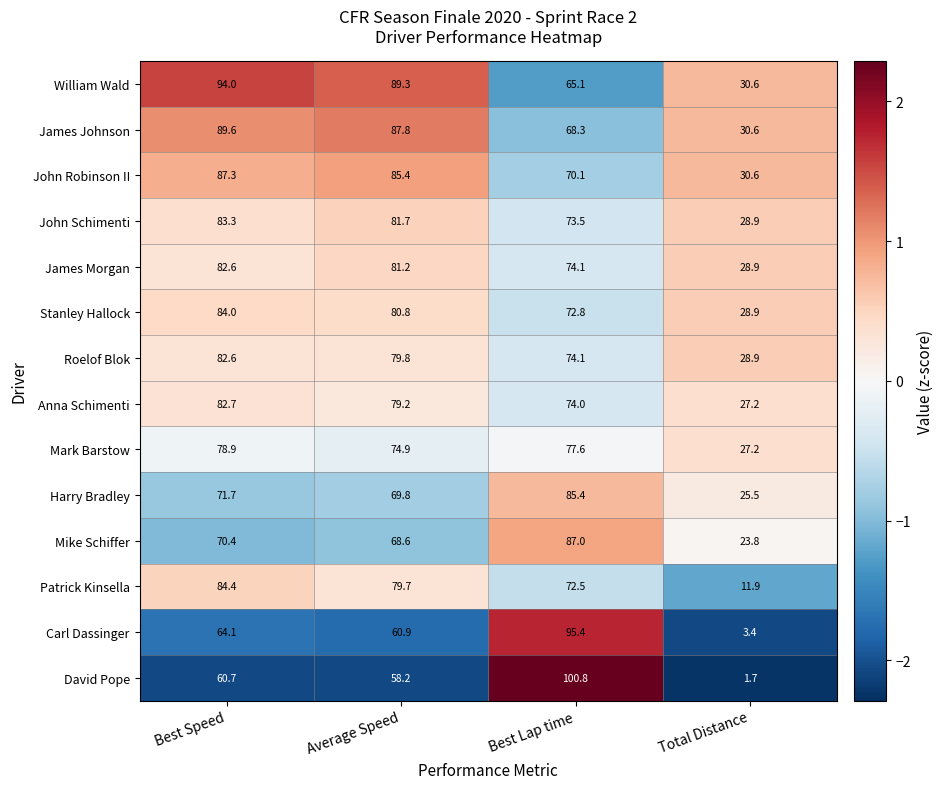

What is the average value of the Patrick Kinsella series?

62.1